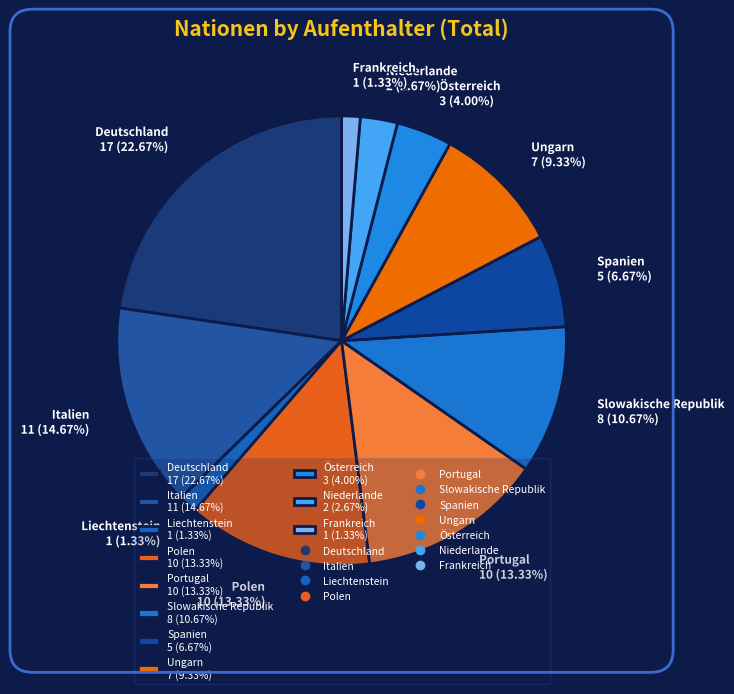

The Polen slice represents 19% of the pie. True or false?

False